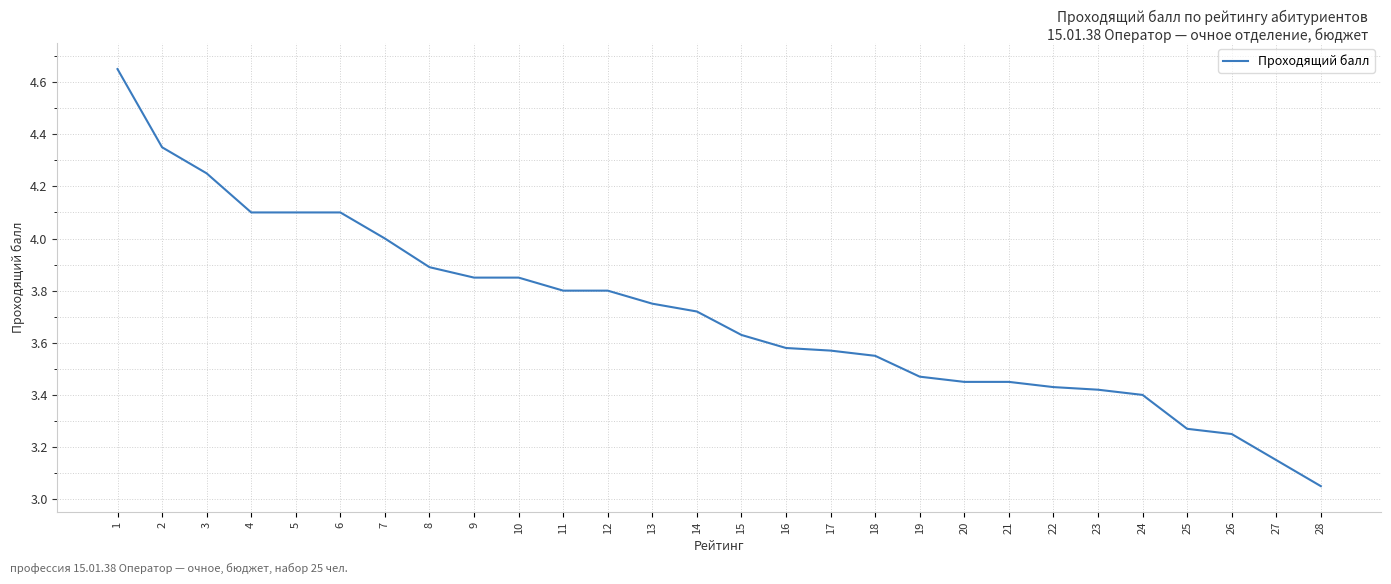

The value at 13 is 3.8. True or false?

True